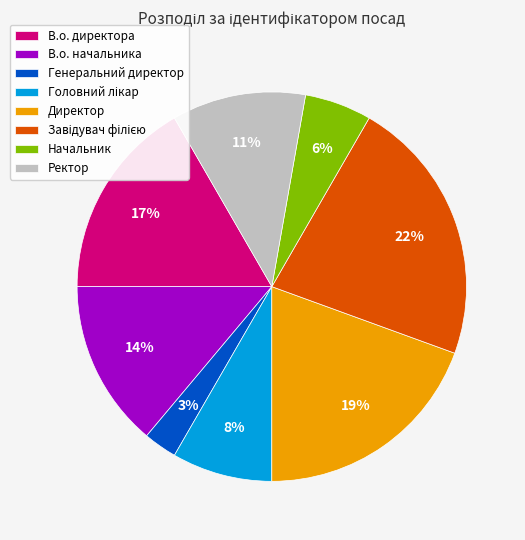

Is the sum of Директор and Начальник greater than half?

No